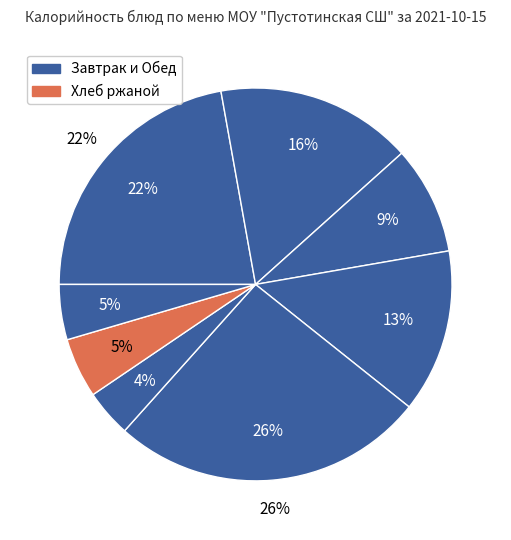

Which has a higher value, Жаркое по домашнему or Хлеб ржаной?

Жаркое по домашнему